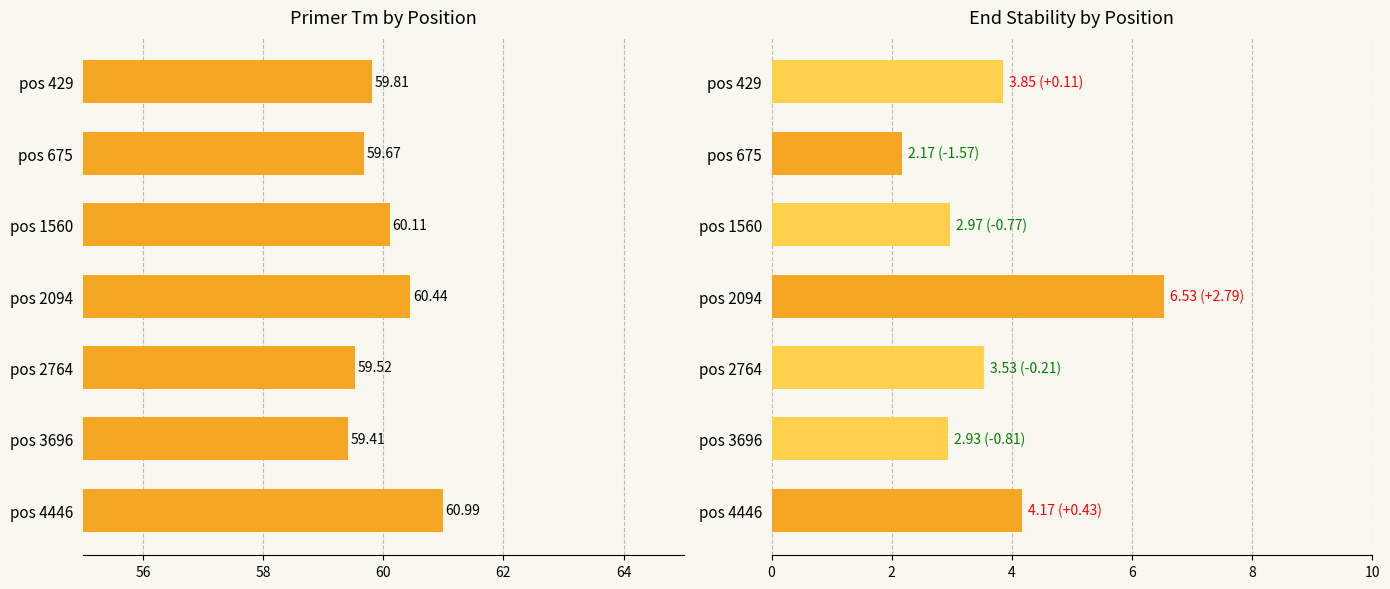

The PRIMER_LEFT_0_END_STABILITY series shows 6.5 at pos 2094. True or false?

True